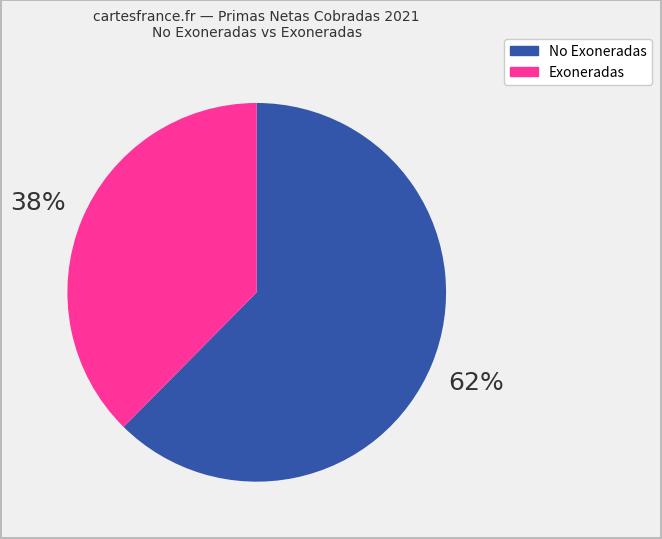

To the nearest percent, what is the average slice percentage?

50%